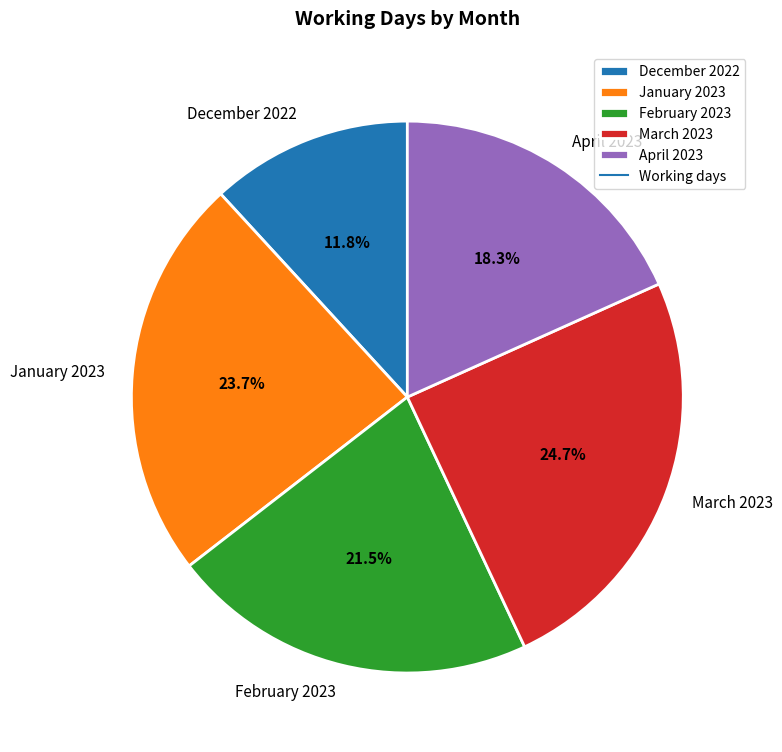

What is the ratio of the value at December 2022 to the value at March 2023?

0.5